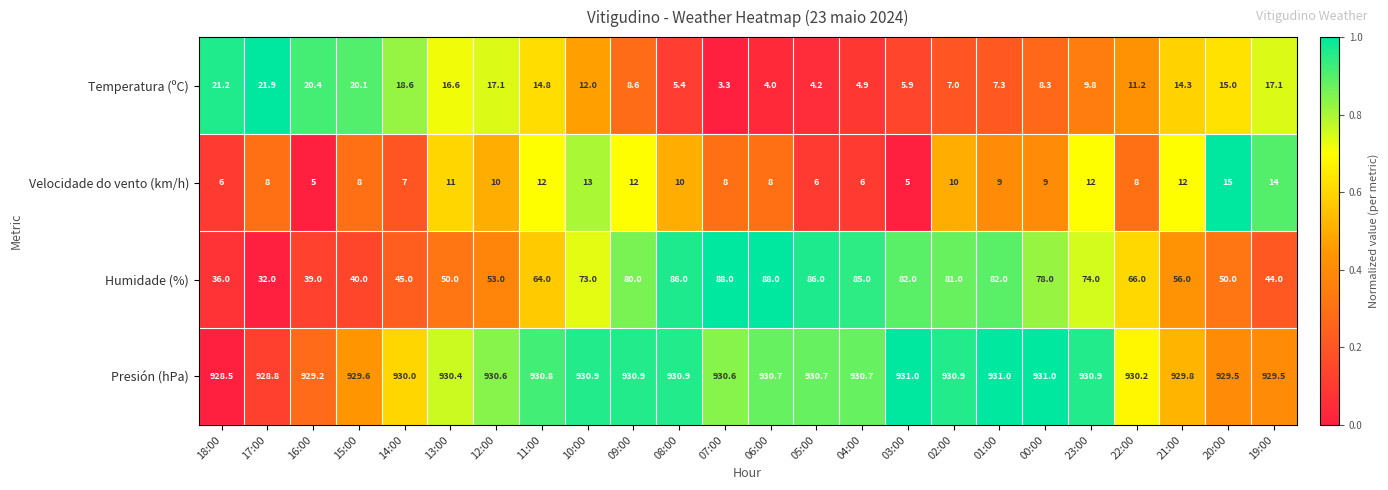

How many values in the Presión (hPa) series are below 930?

7